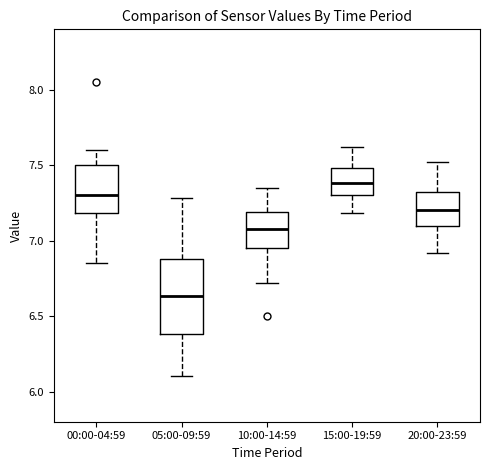

Where is the lower edge of the box for 00:00-04:59 on the y-axis? The values are not printed on the chart, so give them approximately, as read against the axis.

7.20